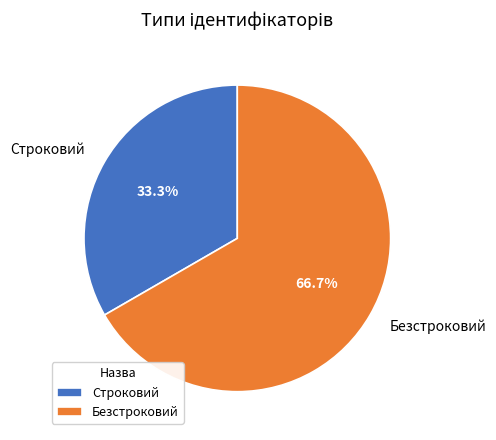

Between Безстроковий and Строковий, which is larger?

Безстроковий